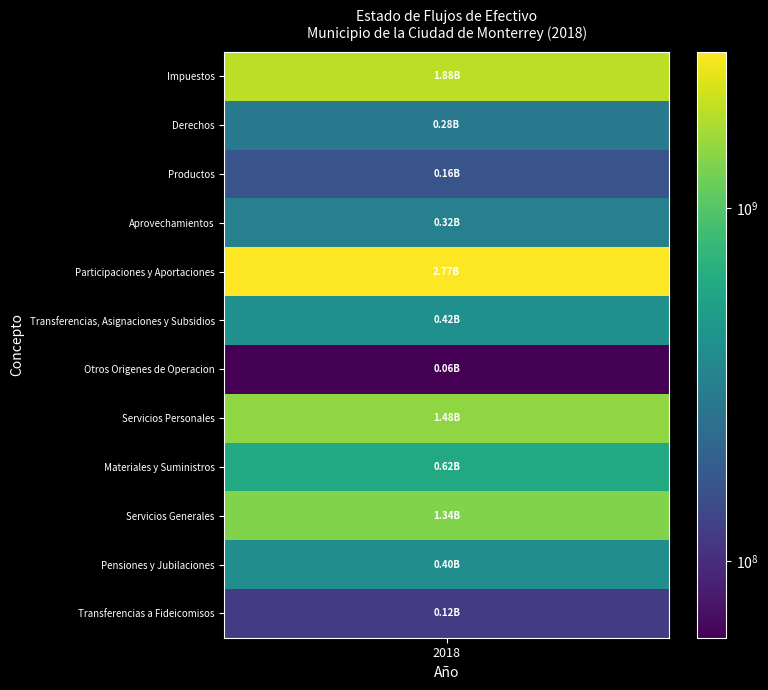

At which label does Servicios Personales first exceed 1475407212?

2018